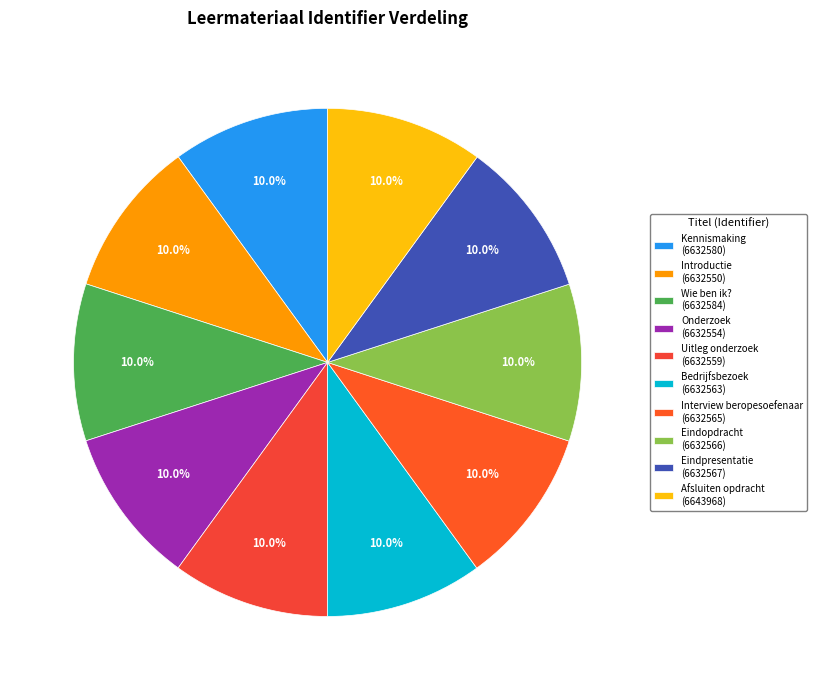

Which slice is the largest?

Afsluiten opdracht